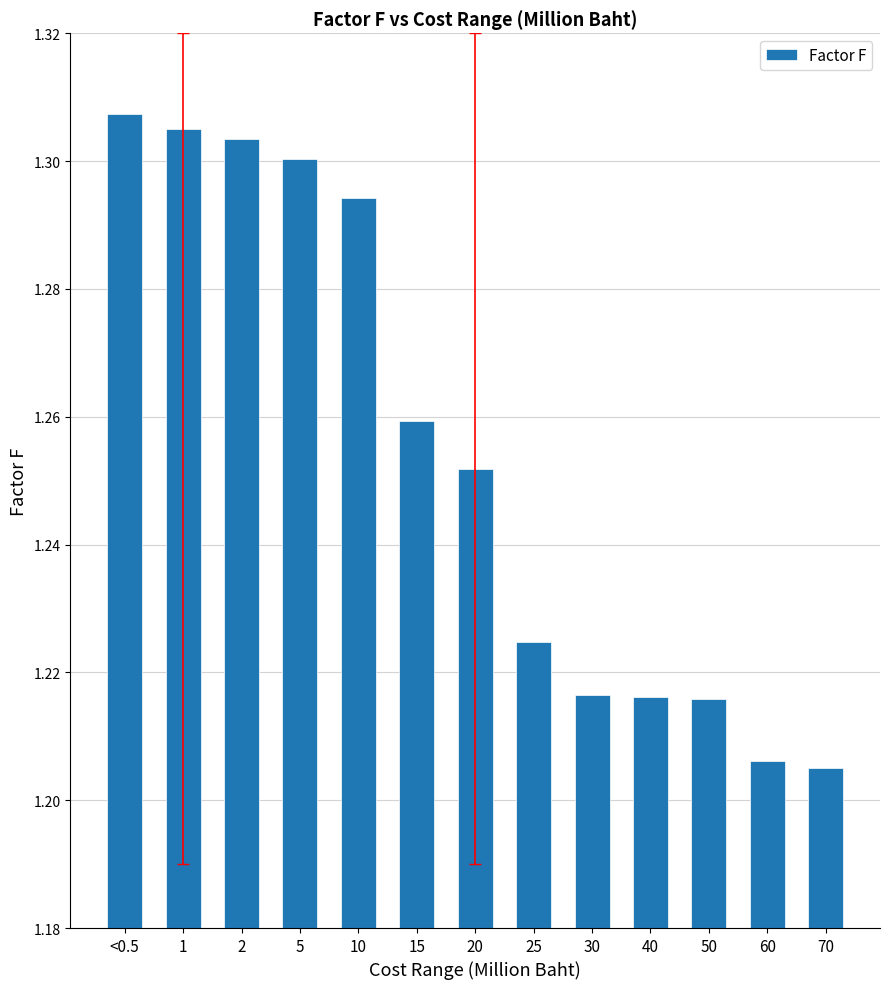

What is the sum of the values at 10 and 70?

2.5